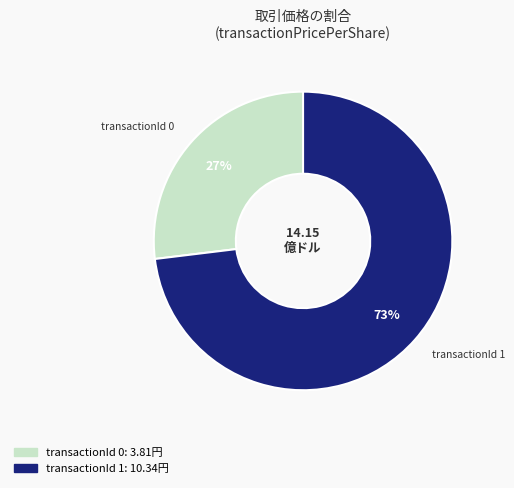

Does any single category account for the majority?

Yes